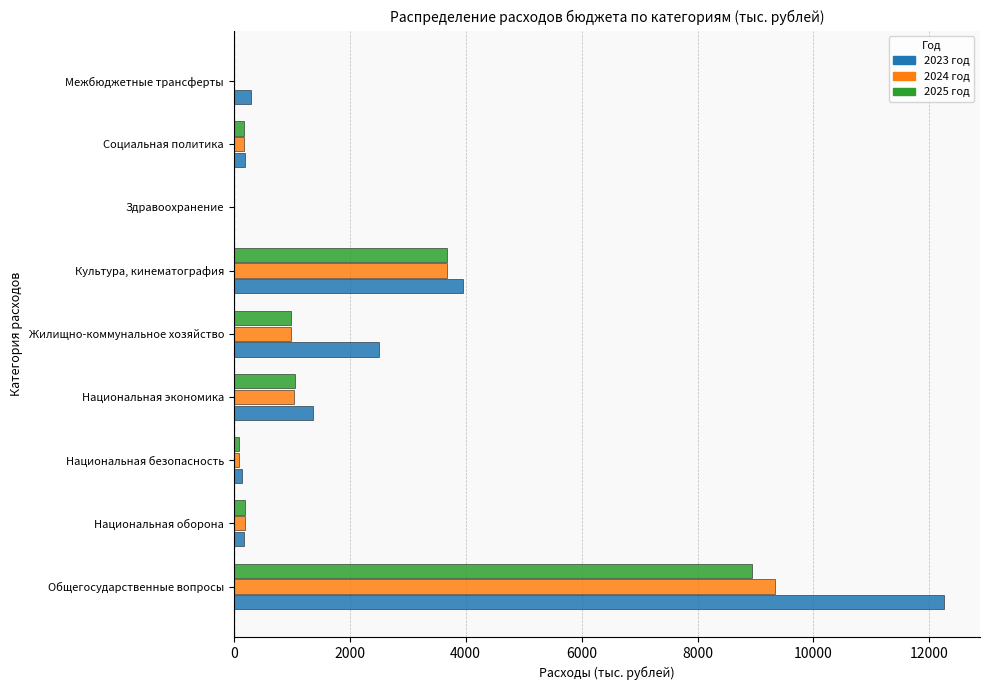

At which category is the sum across all series the highest?

Общегосударственные вопросы